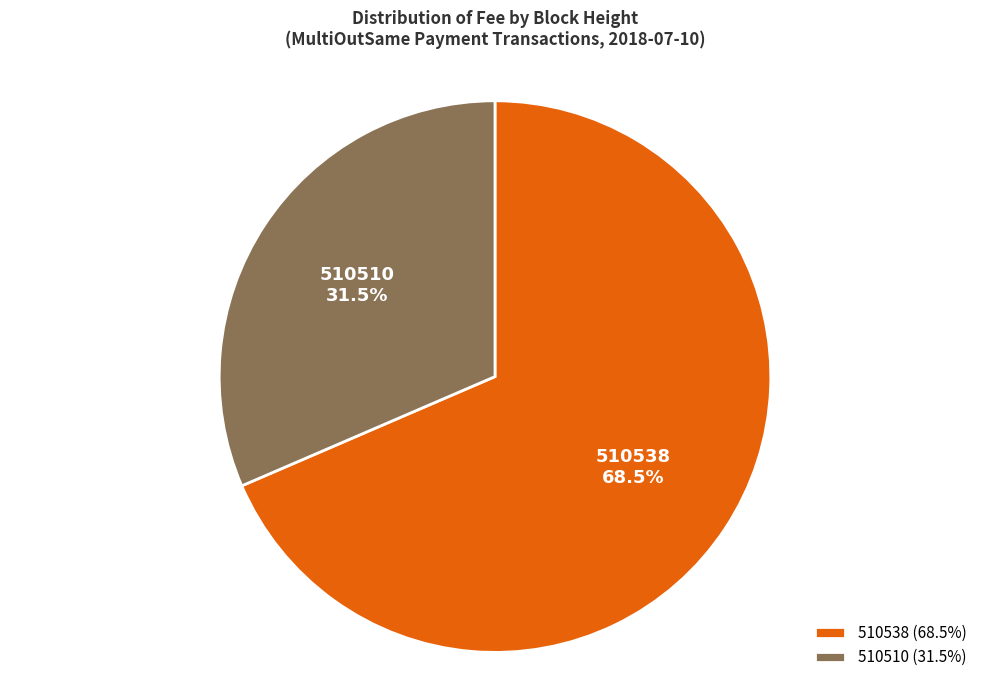

Between 510510 and 510538, which is larger?

510538